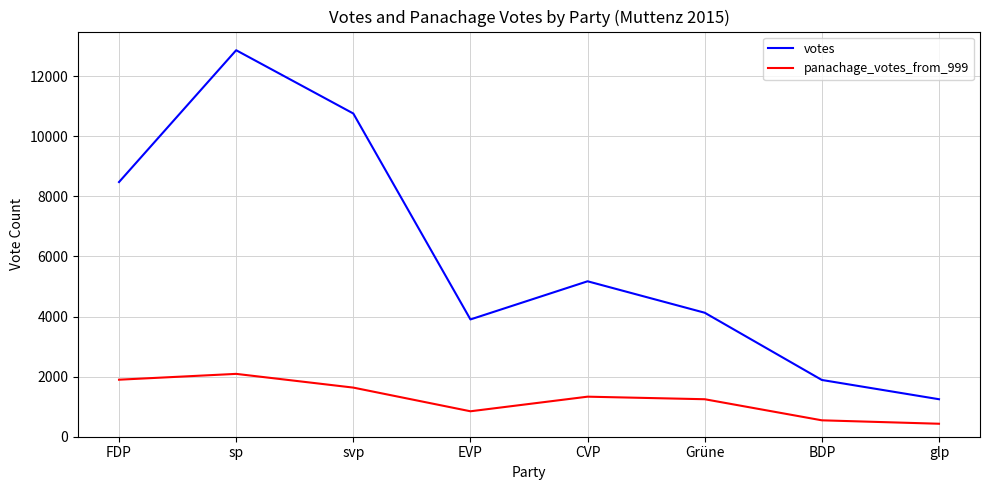

What is the difference between the highest and lowest values at sp?

10773